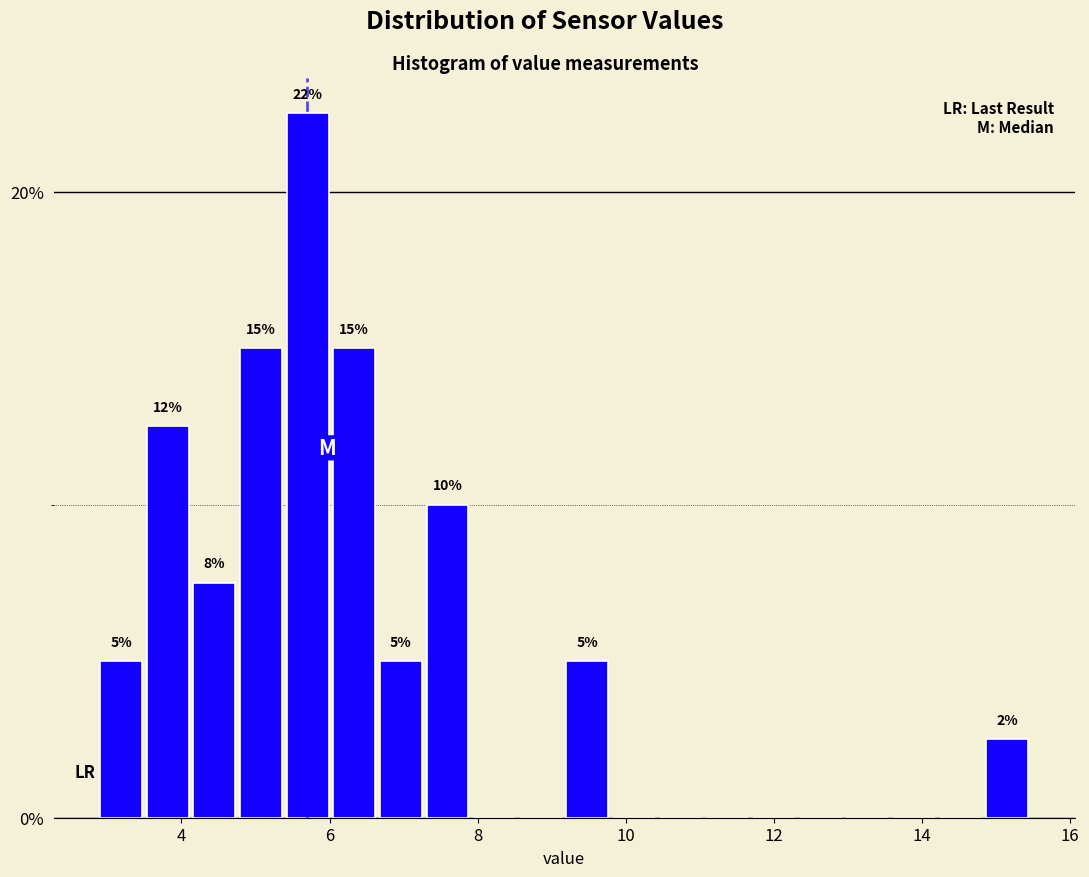

Read against the x-axis, roughly where is the centre of the tallest bar?

5.8